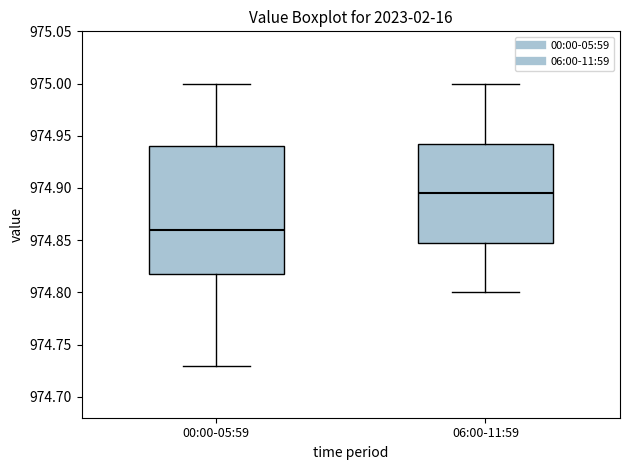

Which box's median line is the highest?

06:00-11:59